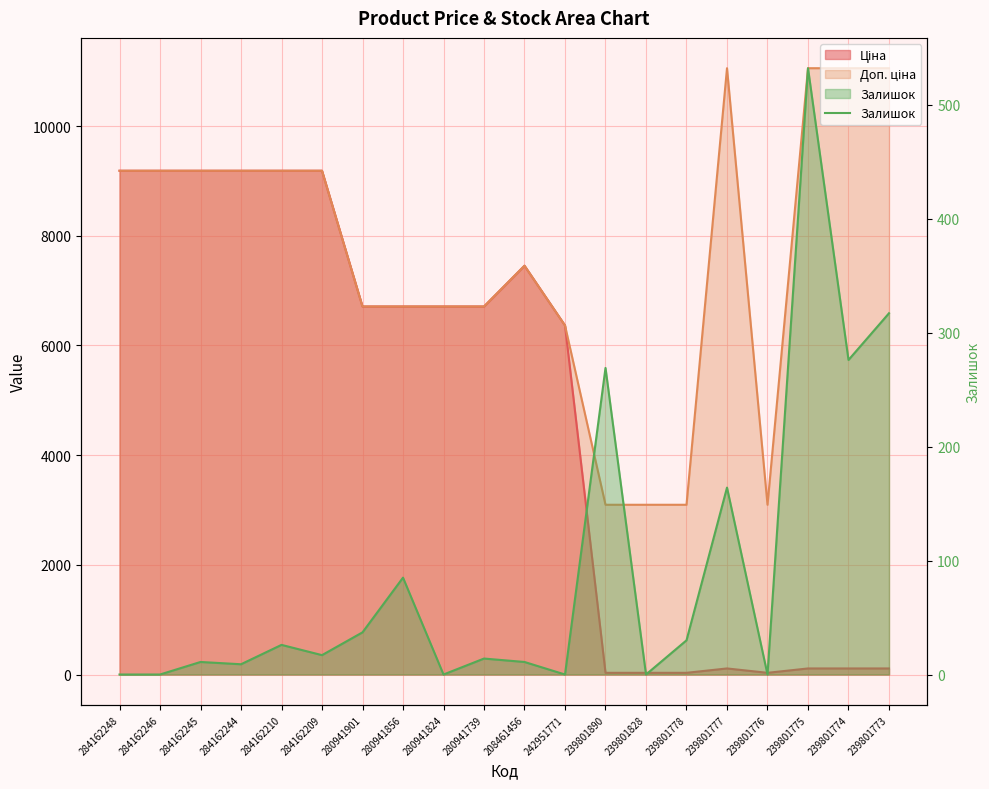

Where is the data nearest to the value 266?

239801890